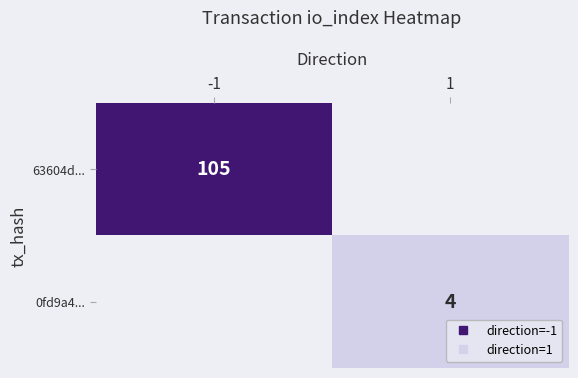

Count the number of data series in this chart.

2